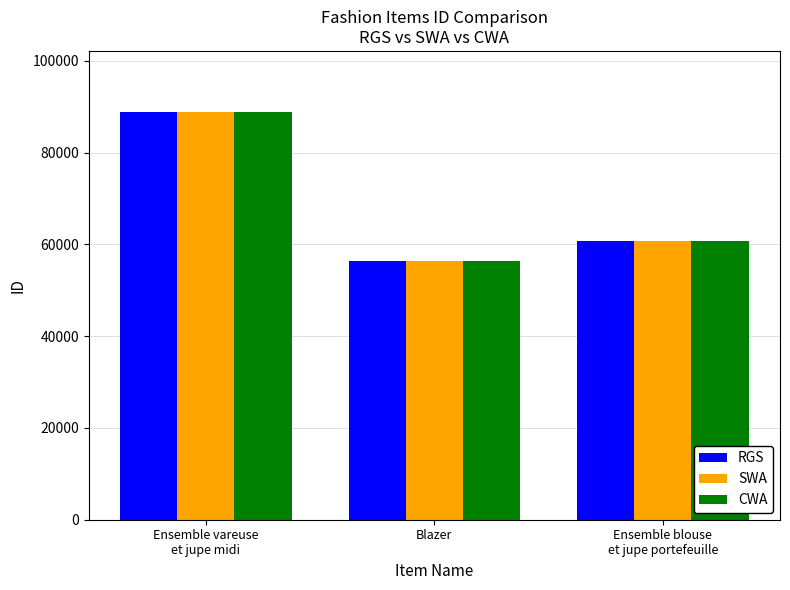

What is the smallest value displayed?

56329